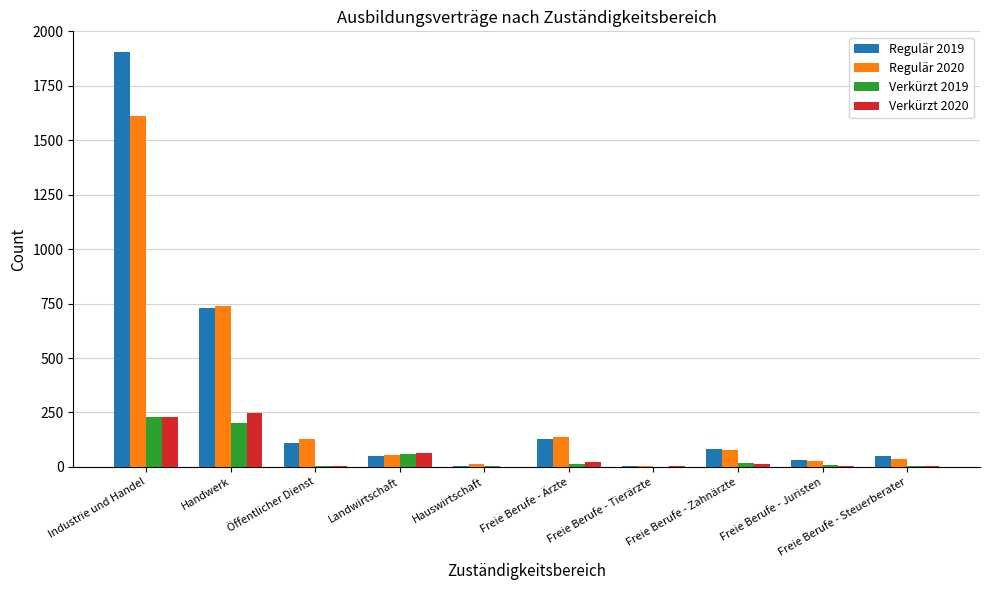

What is the greatest value displayed?

1905